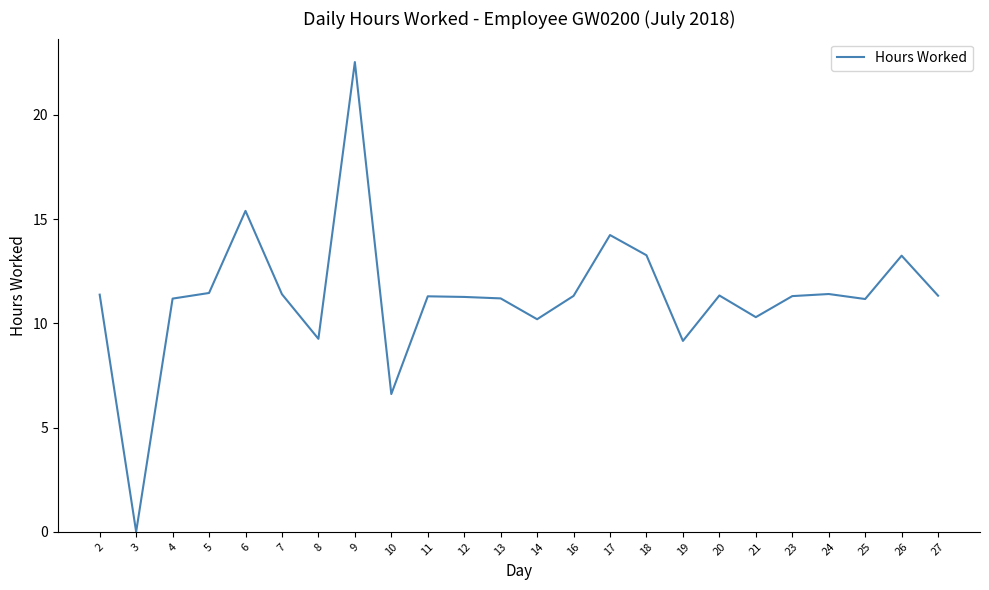

Does the chart have visible grid lines?

No